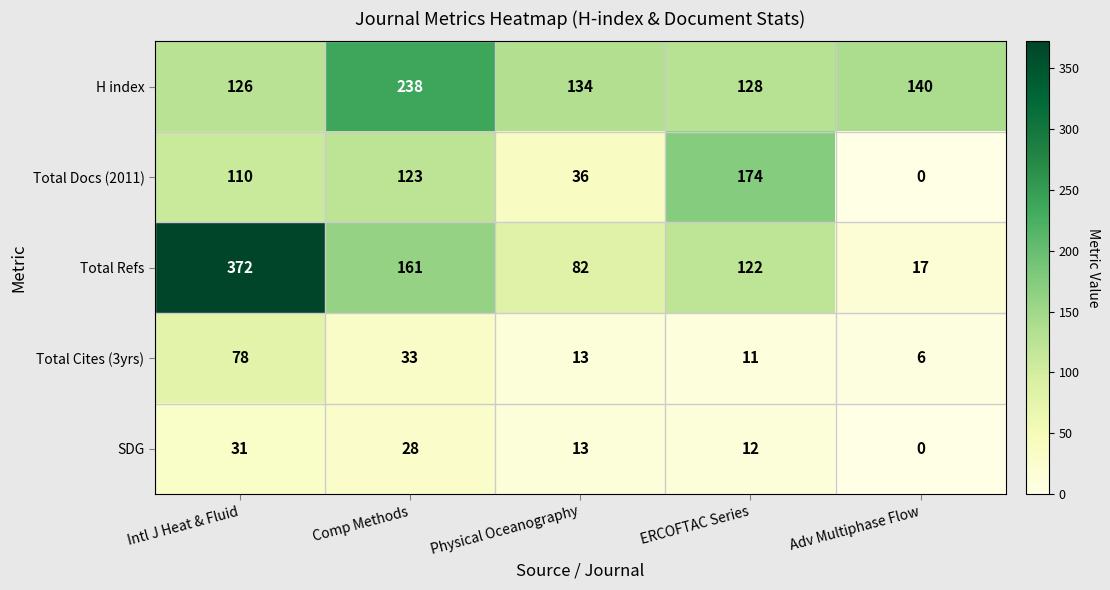

Is it true that Total Docs (2011) equals 170 at Intl J Heat & Fluid?

False